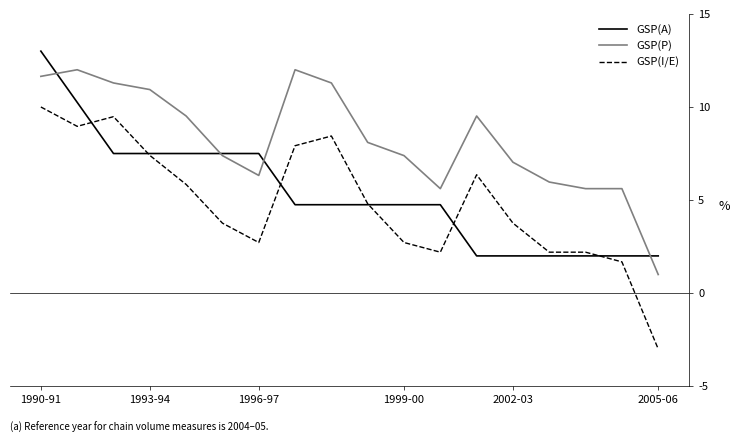

Which series has the widest spread of values?

GSP(I/E)